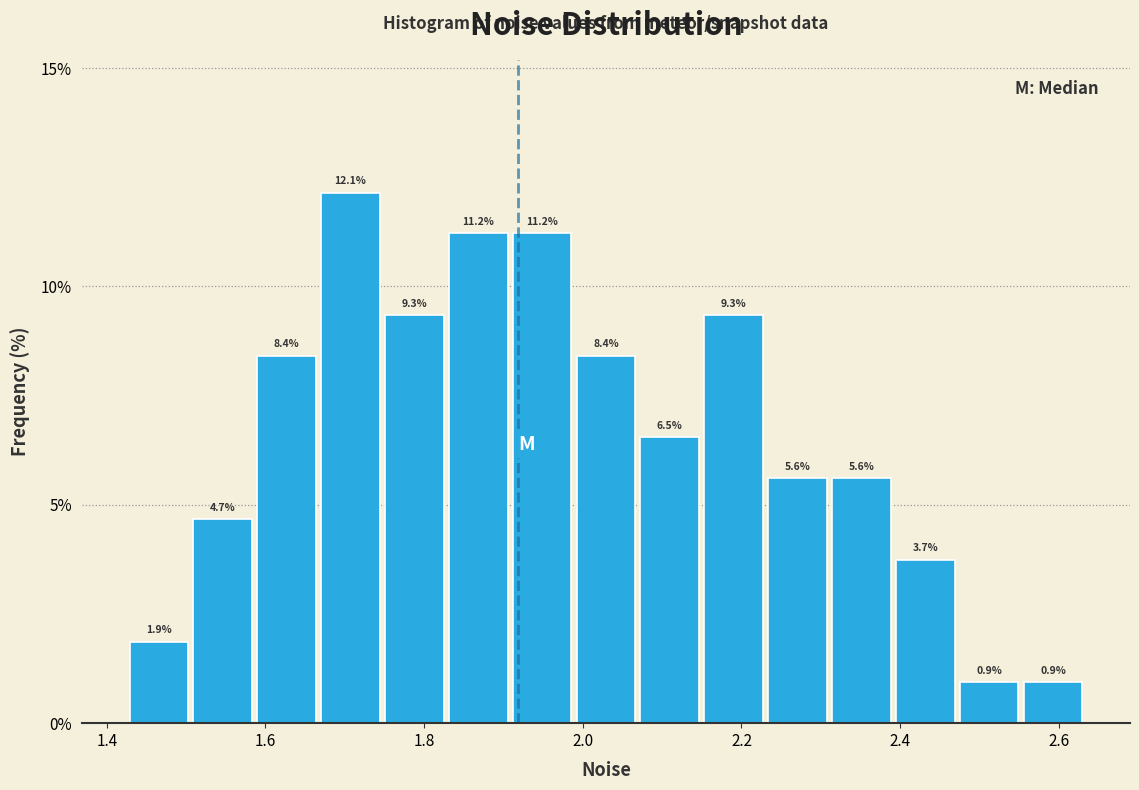

Reading left to right, list every bar in this chart as the range it spans on the x-axis followed by its height. The bar edges are not printed on the chart, so give them approximately, as read against the axis.

1.42 to 1.50: 1.9
1.50 to 1.58: 4.7
1.58 to 1.66: 8.4
1.66 to 1.74: 12.1
1.74 to 1.82: 9.3
1.82 to 1.90: 11.2
1.90 to 1.98: 11.2
1.98 to 2.06: 8.4
2.06 to 2.14: 6.5
2.14 to 2.24: 9.3
2.24 to 2.32: 5.6
2.32 to 2.40: 5.6
2.40 to 2.48: 3.7
2.48 to 2.56: 0.9
2.56 to 2.64: 0.9